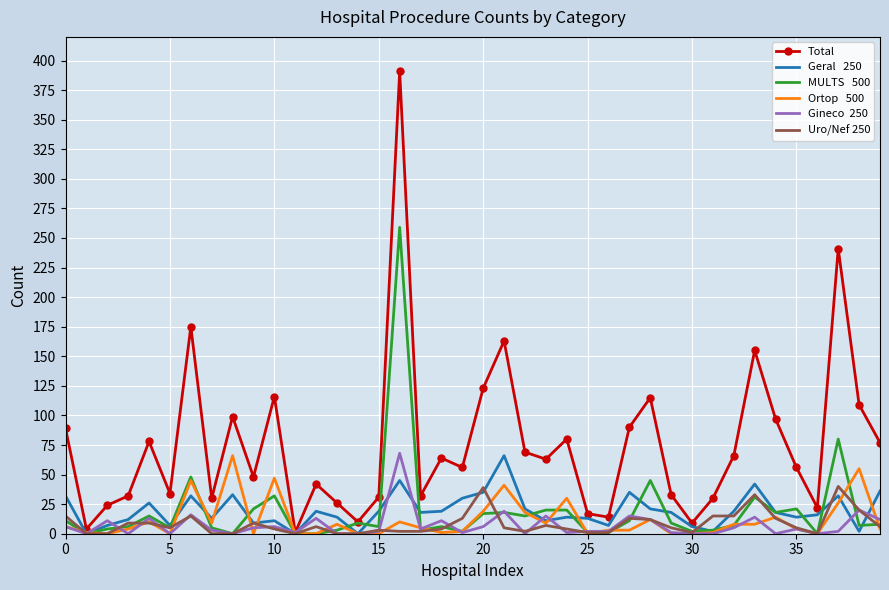

What is the greatest value displayed?

391